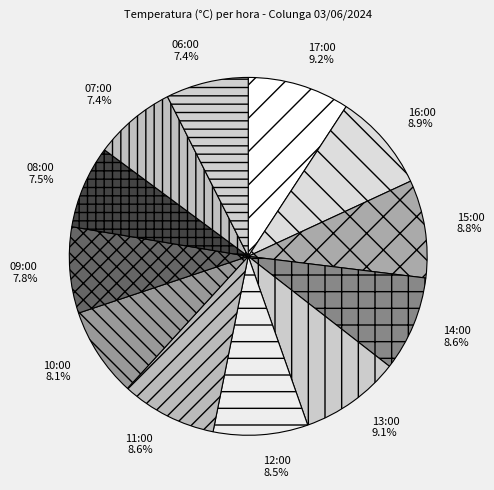

To the nearest percent, what is the combined percentage of 11:00 and 17:00?

18%